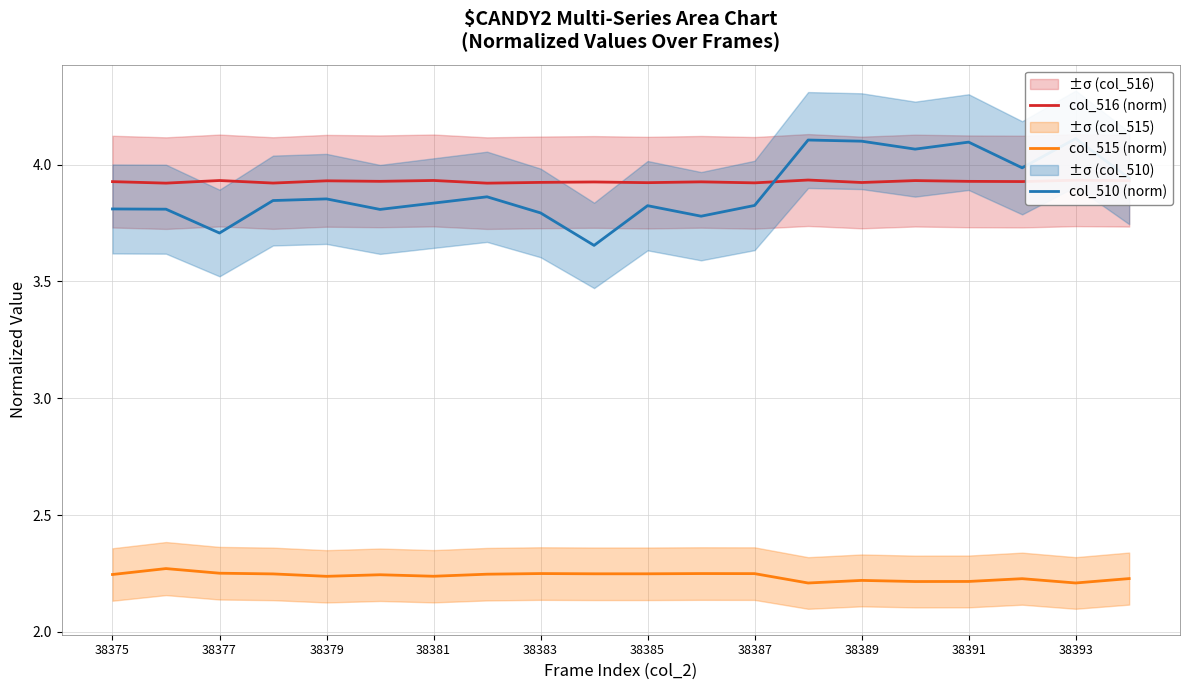

Is it true that col_516 (norm) equals 1.9 at 38381?

False